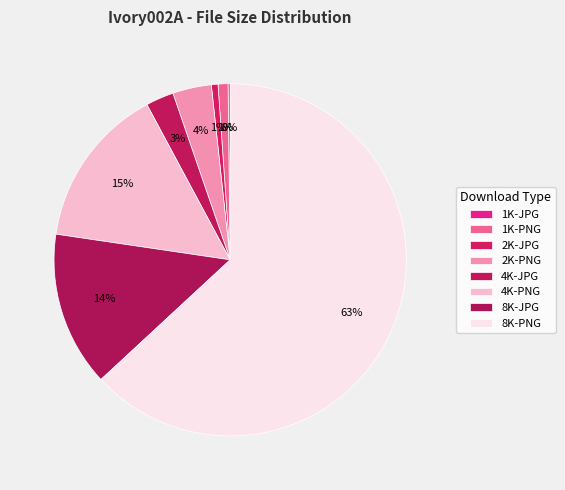

Is the sum of 1K-PNG and 4K-PNG greater than half?

No